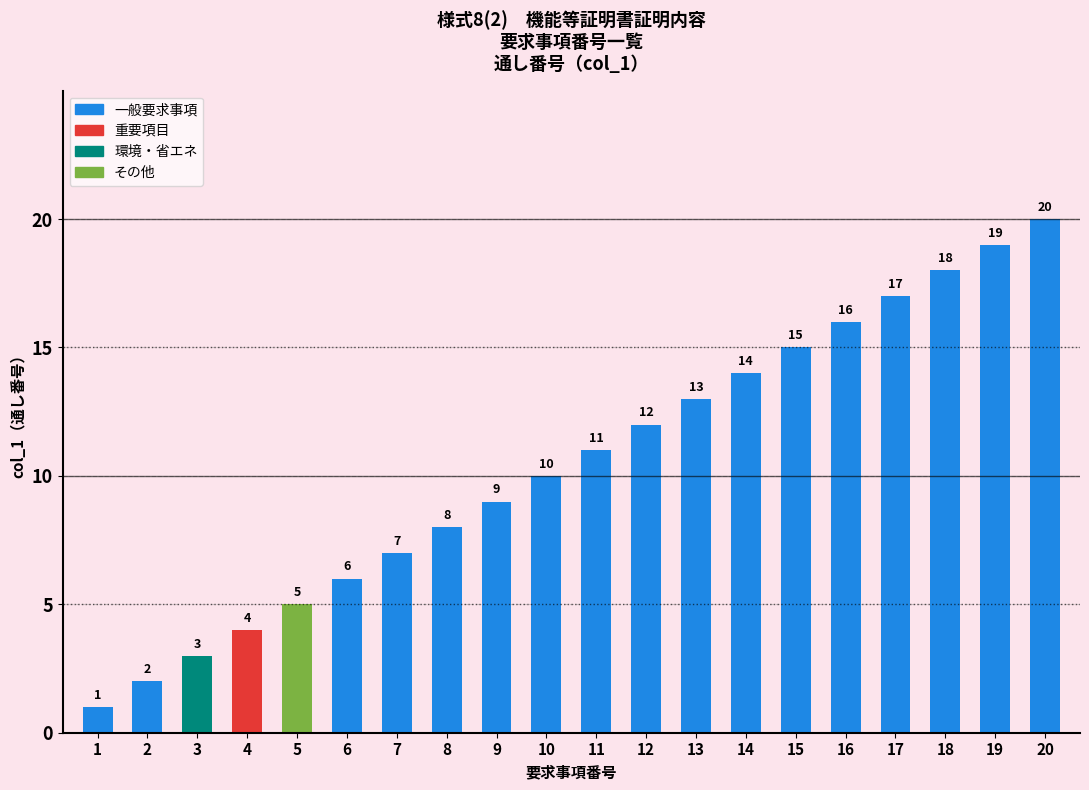

What is the sum of the values at 13 and 8?

21